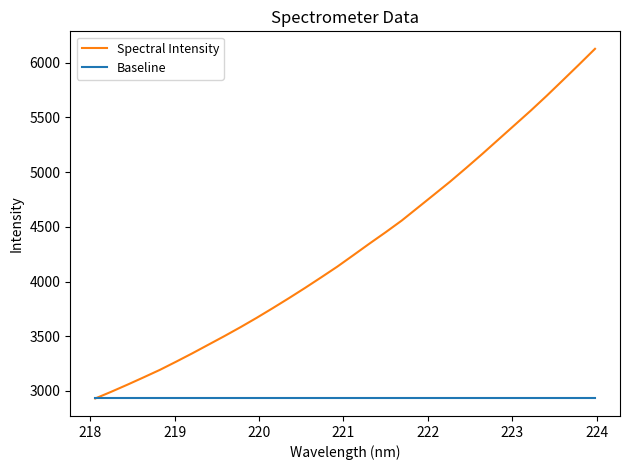

Which series has the largest total across all categories?

Spectral Intensity